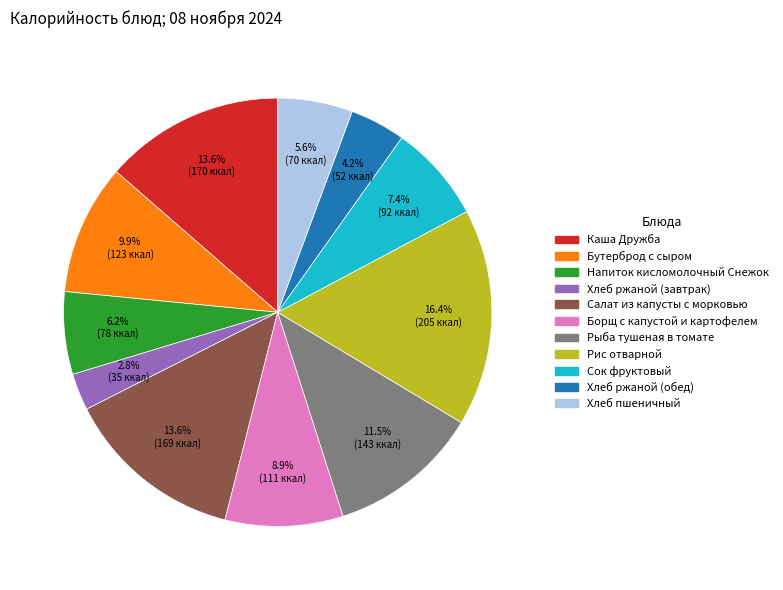

To the nearest percent, what percentage of the pie is Рис отварной?

16%